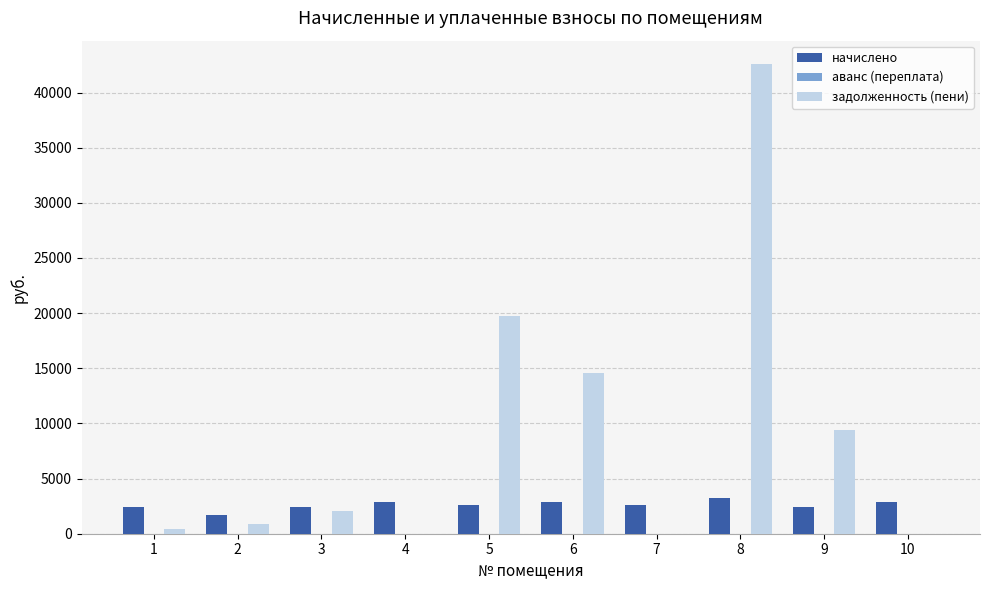

Between 5 and 8, which series saw the biggest shift?

задолженность (пени)